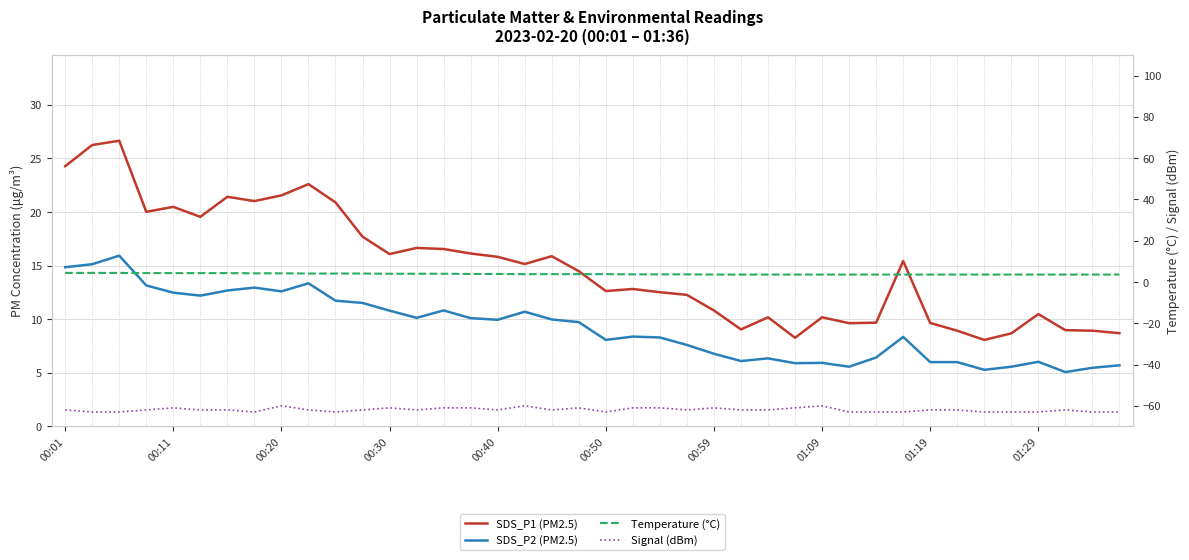

Count the number of data series in this chart.

4